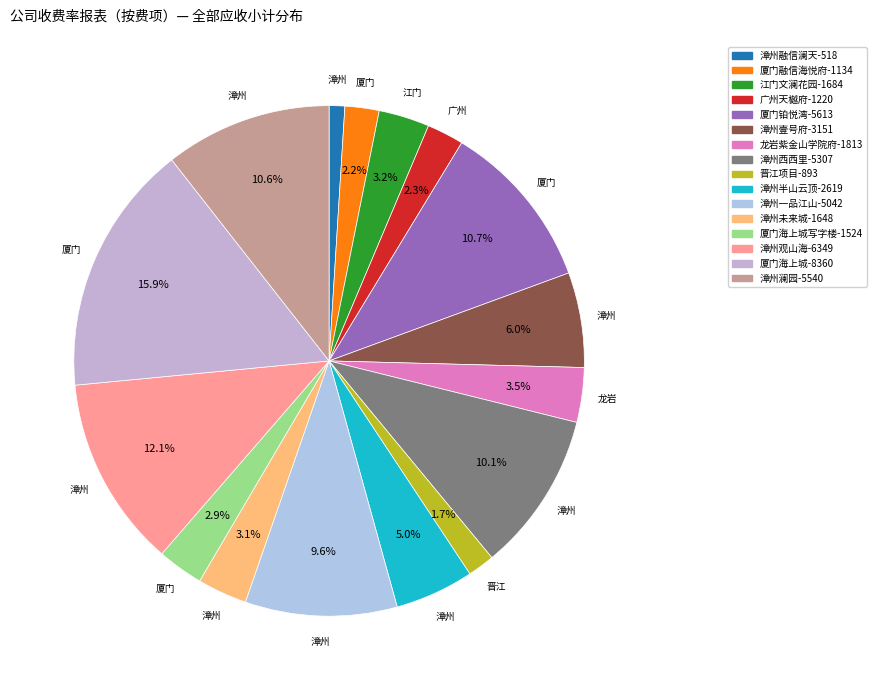

Count the number of slices in the pie.

16